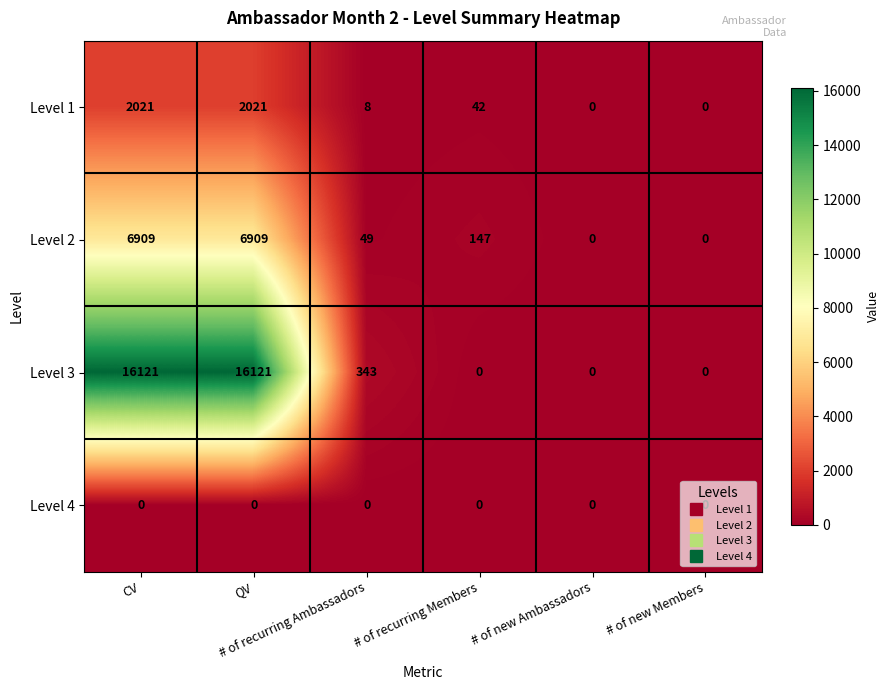

Which series has the largest range (max minus min)?

Level 3